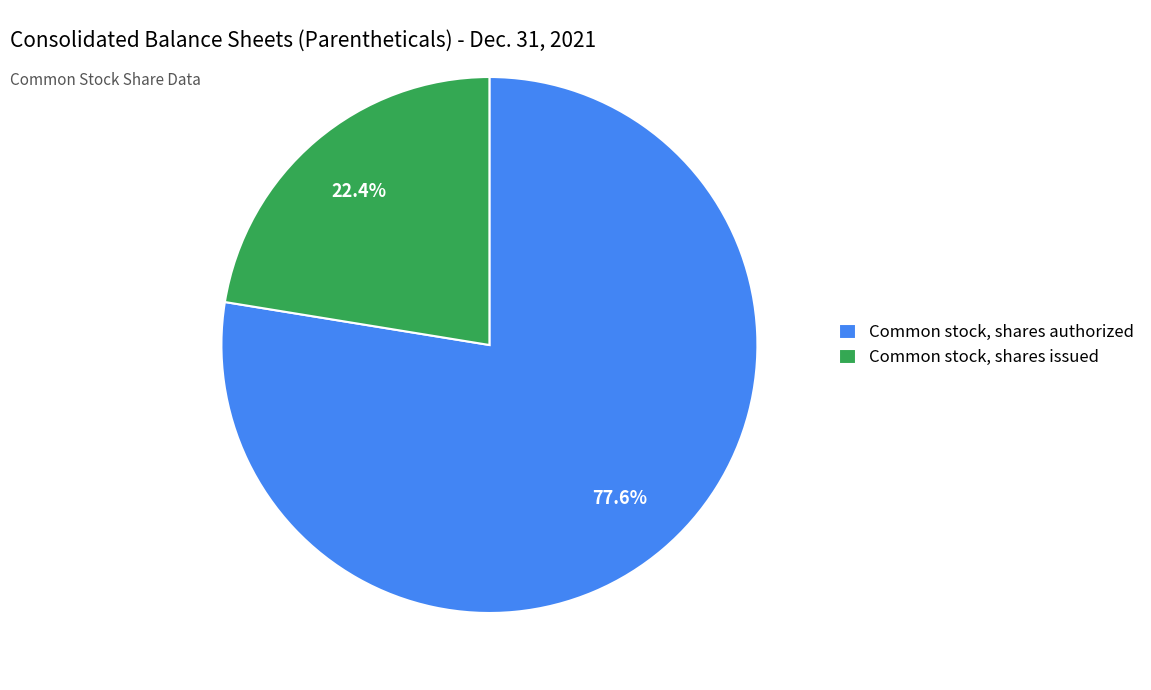

Is Common stock, shares authorized the majority of the pie?

Yes